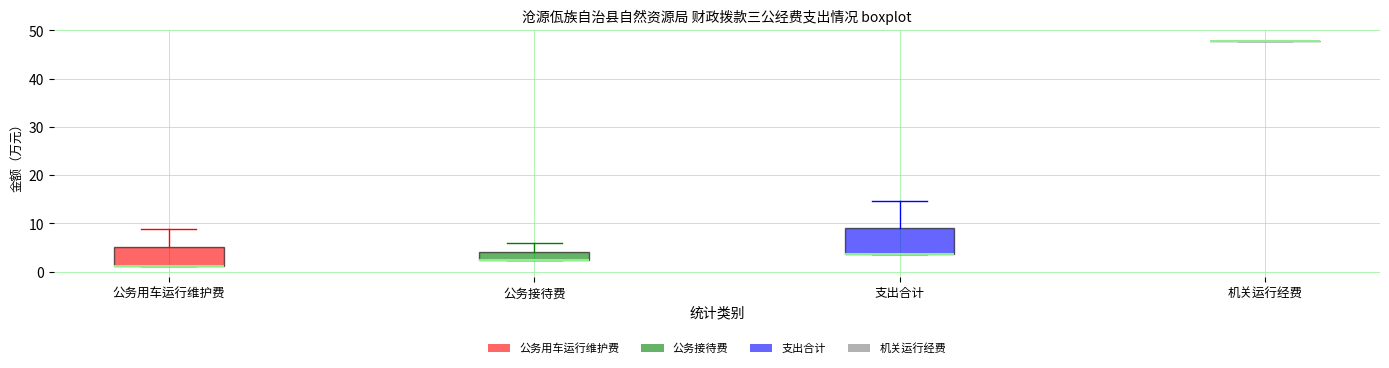

Reading left to right, transcribe this box plot: for each box, give where its median line is, the range the box spans, and where its two whiskers end, as read against the y-axis. The values are not printed on the chart, so give them approximately, as read against the axis.

公务用车运行维护费: median 1 (drawn on the box's lower edge), box 1 to 5, whiskers 1 to 9
公务接待费: median 2 (drawn on the box's lower edge), box 2 to 4, whiskers 2 to 6
支出合计: median 4 (drawn on the box's lower edge), box 4 to 9, whiskers 4 to 15
机关运行经费: box collapsed to a line at 48, whiskers 48 to 48